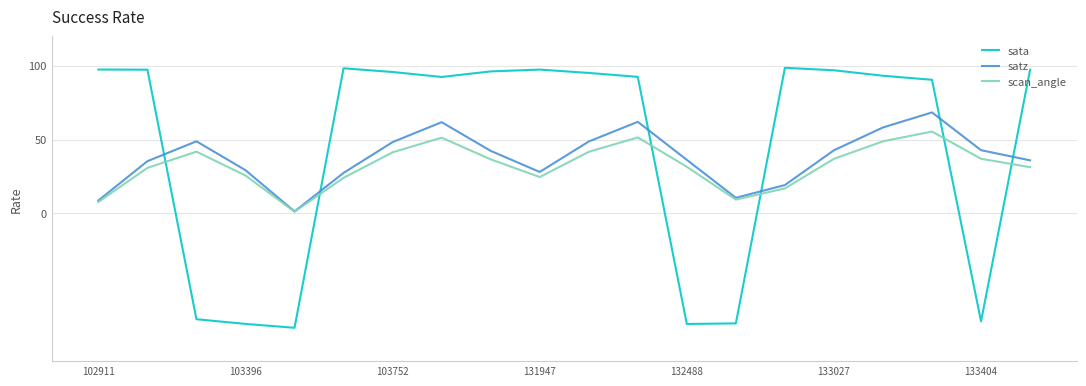

Rank the series by their maximum value, from highest to lowest.

sata, satz, scan_angle